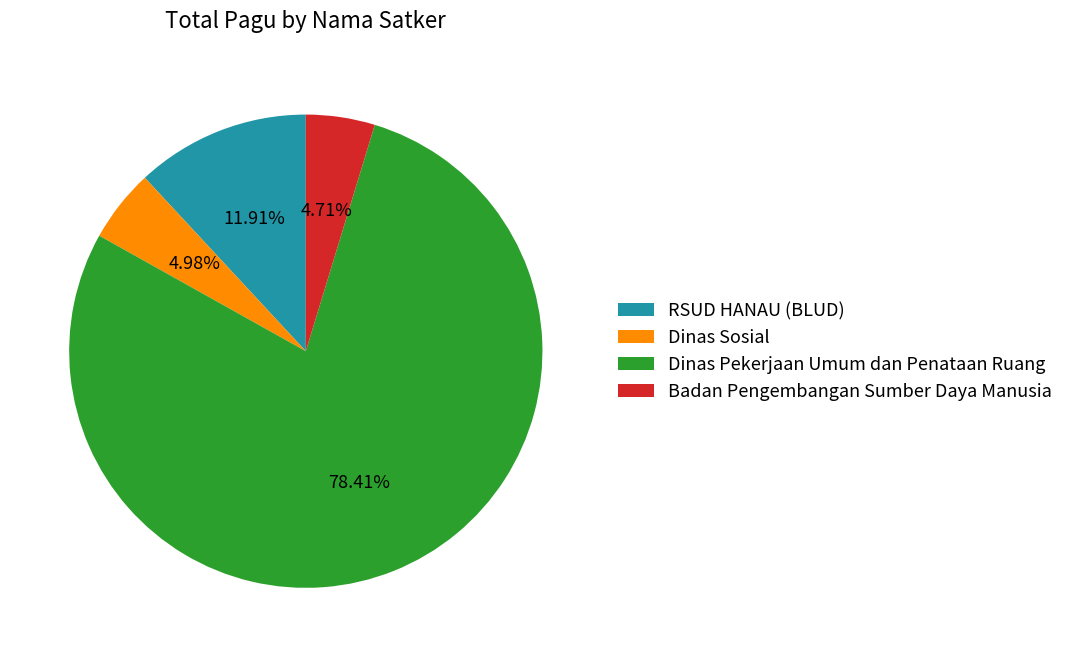

What is the ratio of the value at RSUD HANAU (BLUD) to the value at Badan Pengembangan Sumber Daya Manusia?

2.5